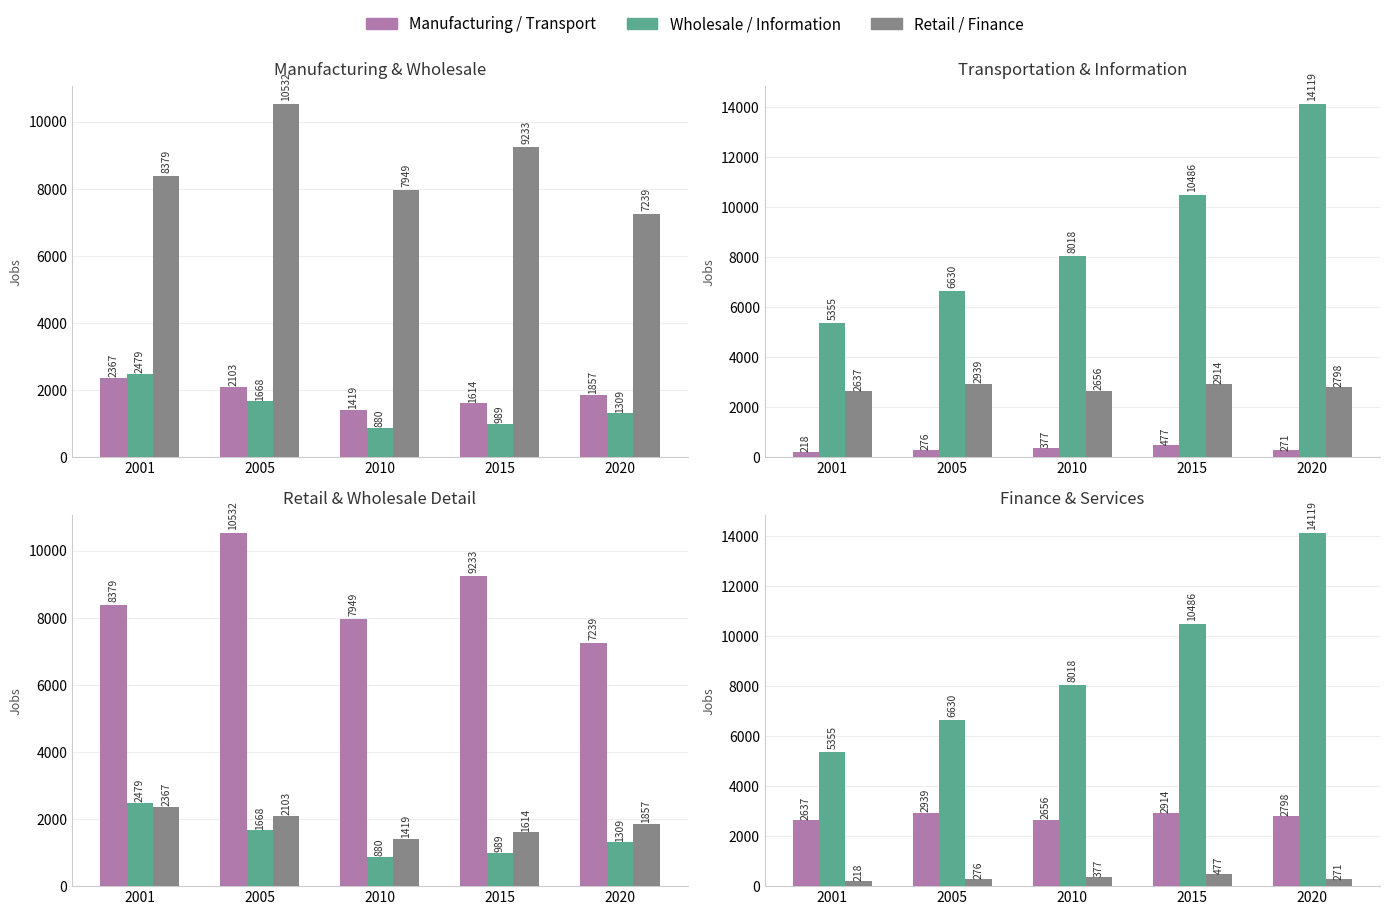

At 2001, list the series in order from largest to smallest.

Retail Trade, Information, Finance & Insurance, Wholesale Trade, Manufacturing, Transportation & Warehousing